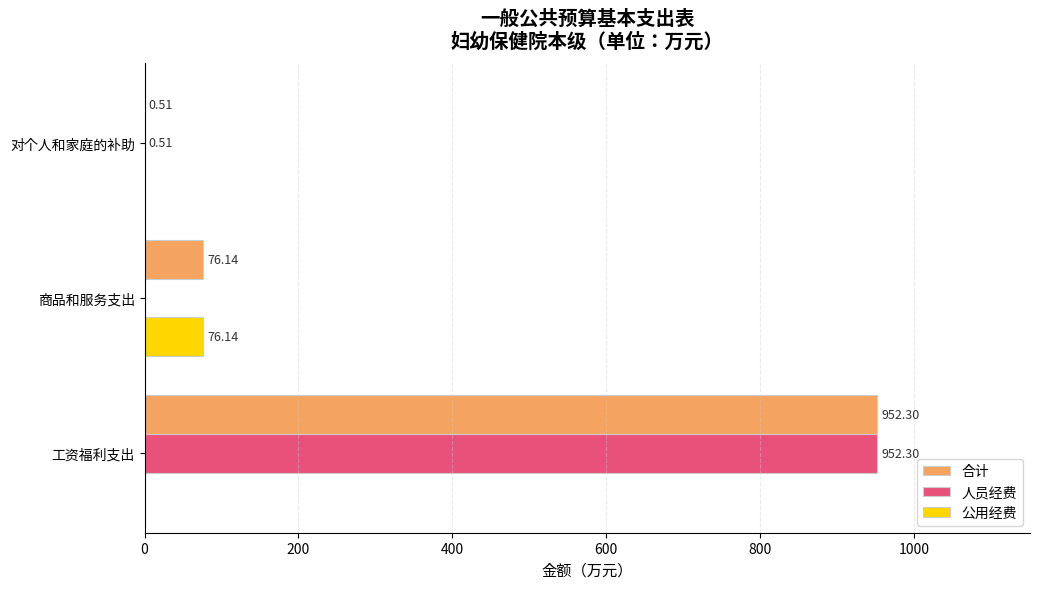

What is the sum of all 公用经费 values?

76.1